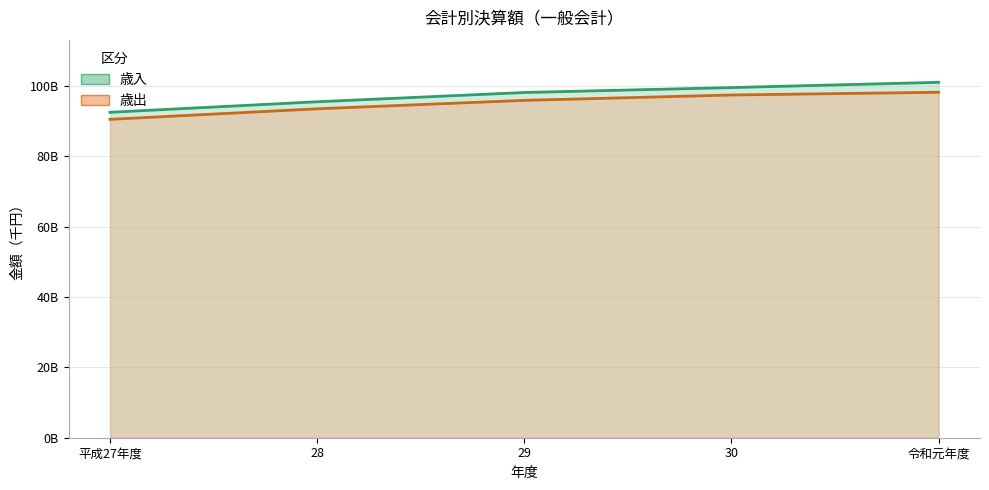

What is the label of the 1st point from the left?

平成27年度